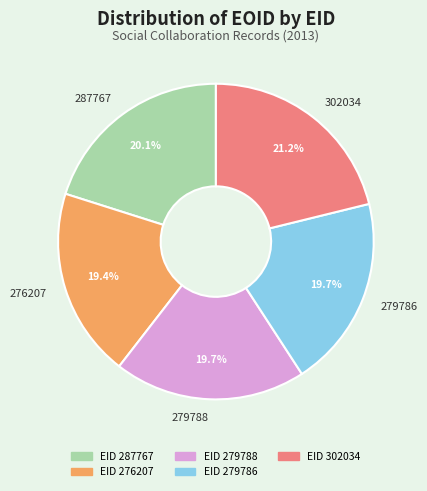

Is there any slice that represents more than half of the pie?

No